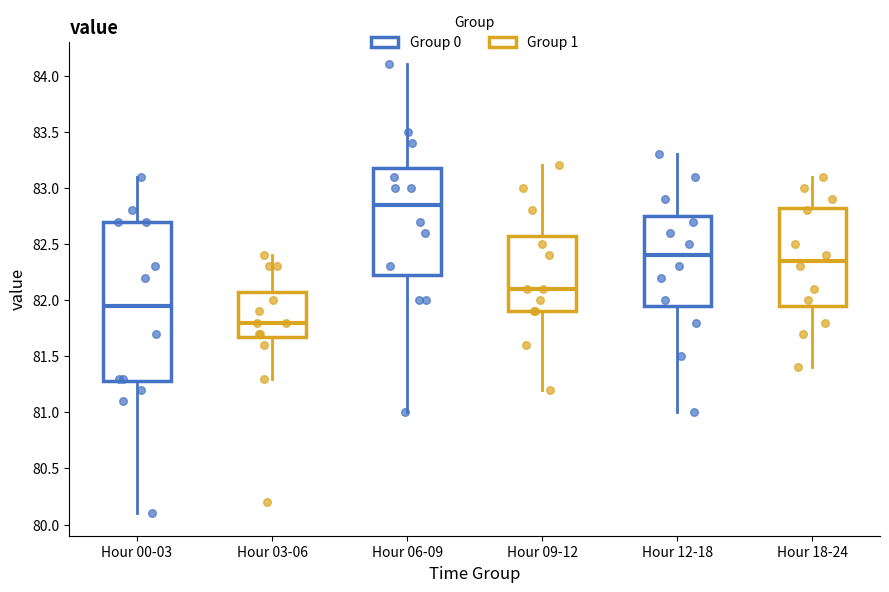

Where does the lower whisker of the box for Hour 06-09 end on the y-axis? The values are not printed on the chart, so give them approximately, as read against the axis.

81.00